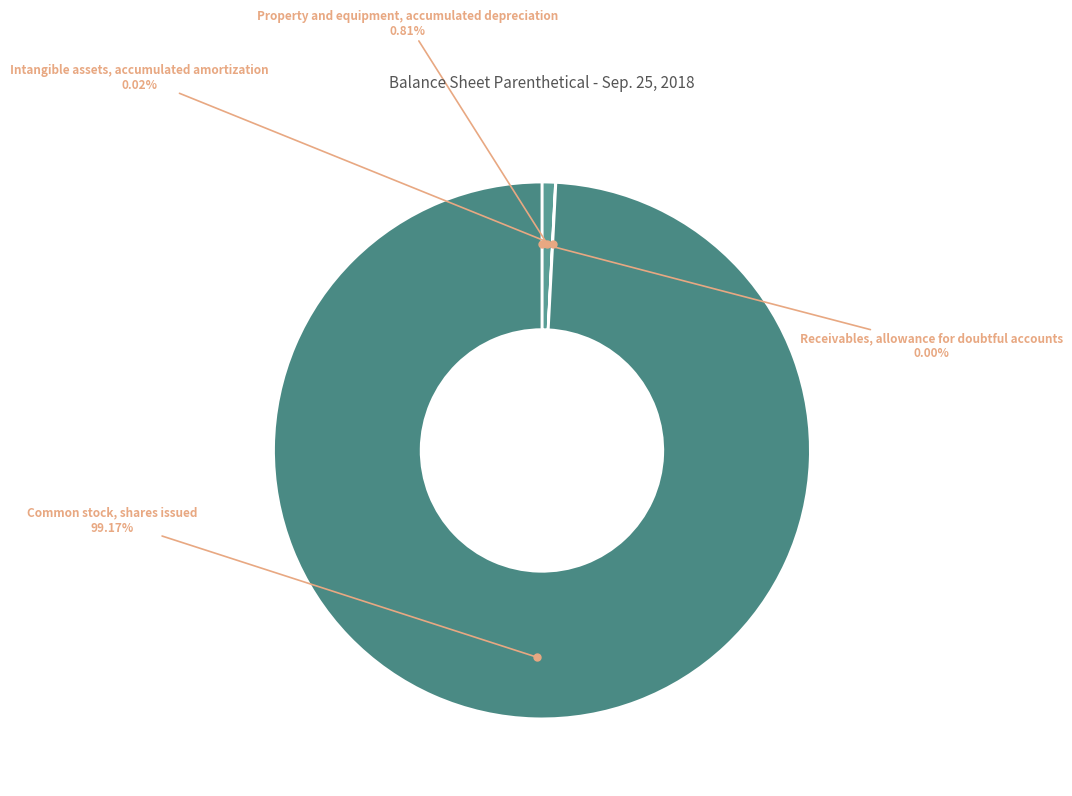

What is the majority slice?

Common stock, shares issued